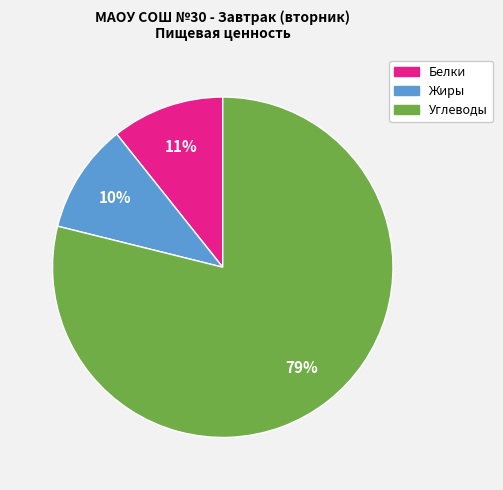

Between Белки and Углеводы, which is larger?

Углеводы